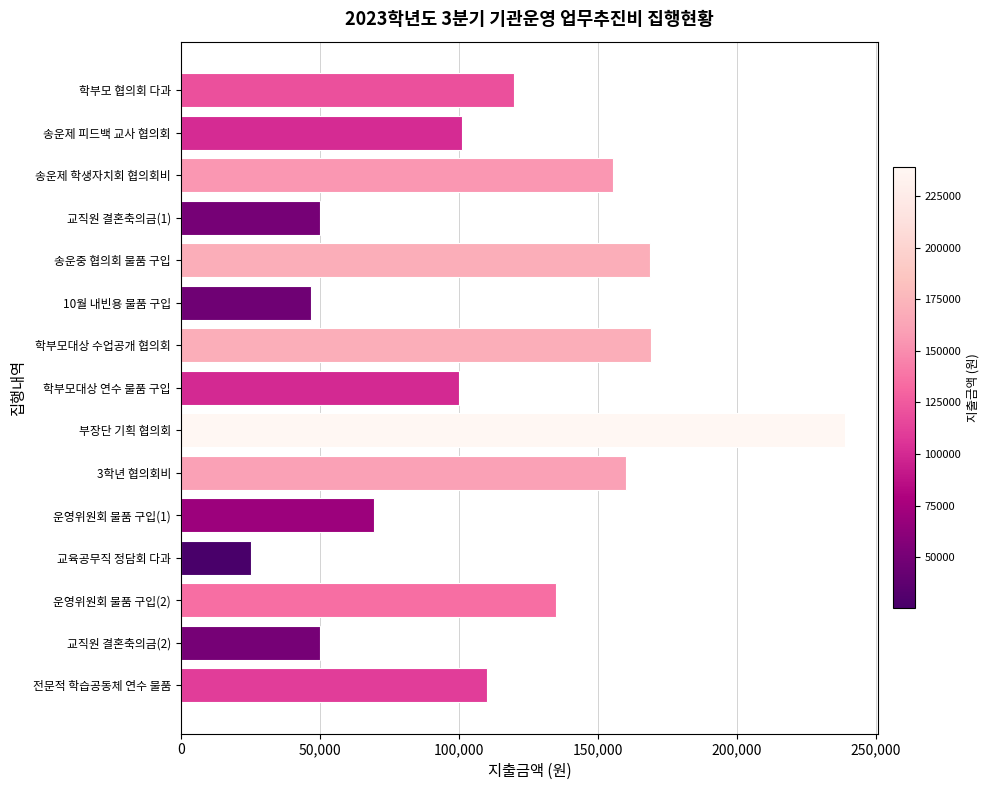

What is the value of the 5th bar from the top?

168900